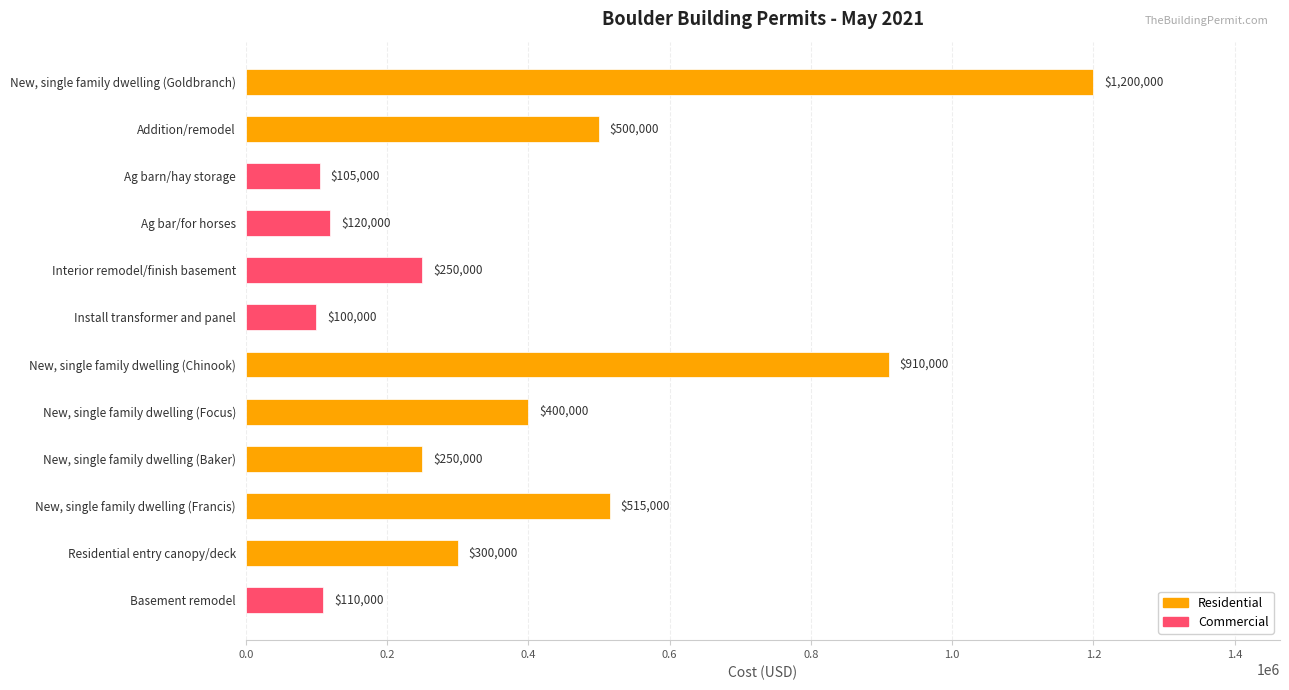

What is the difference between the second highest and second lowest values?

805000